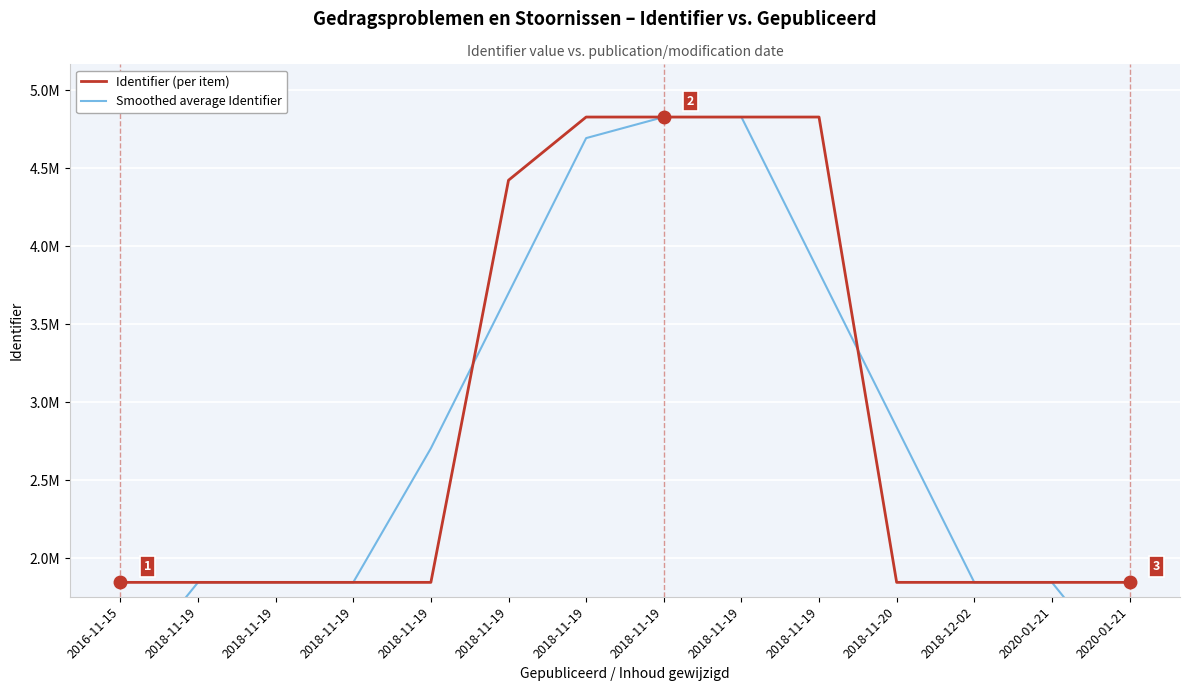

What are all the series names shown in the legend?

Identifier (per item), Smoothed average Identifier